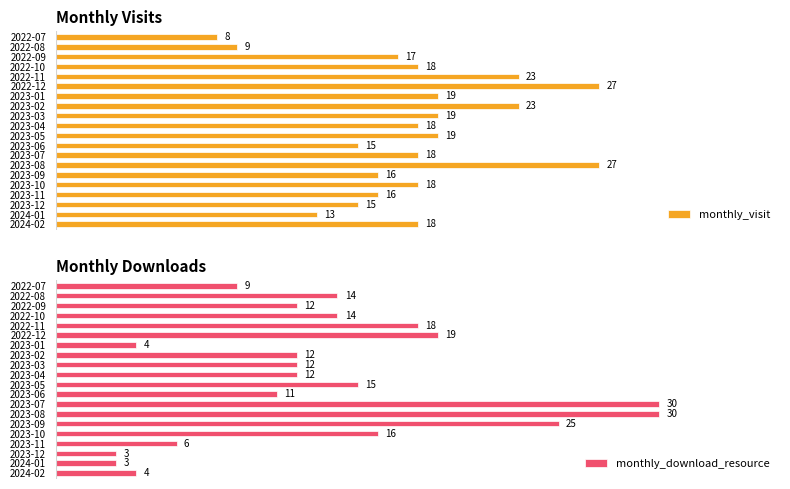

How many series are shown in this chart?

2